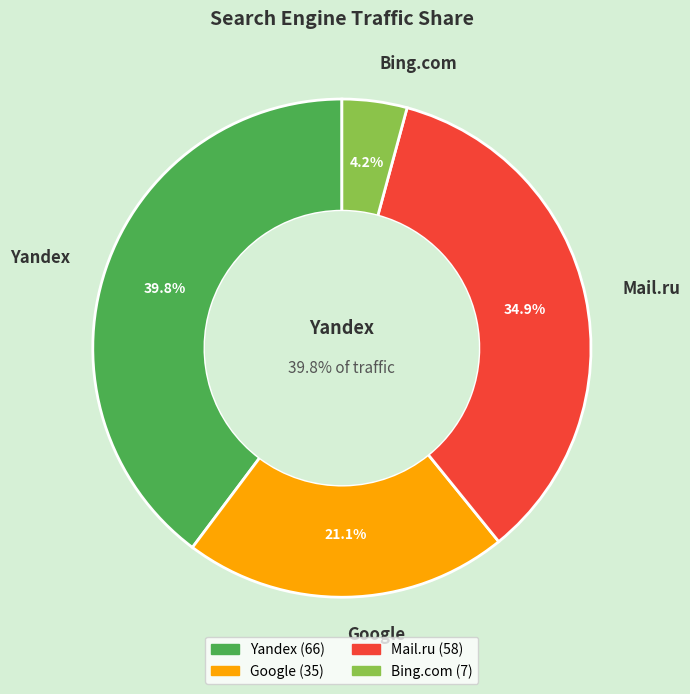

Is the sum of Bing.com and Yahoo! greater than half?

No